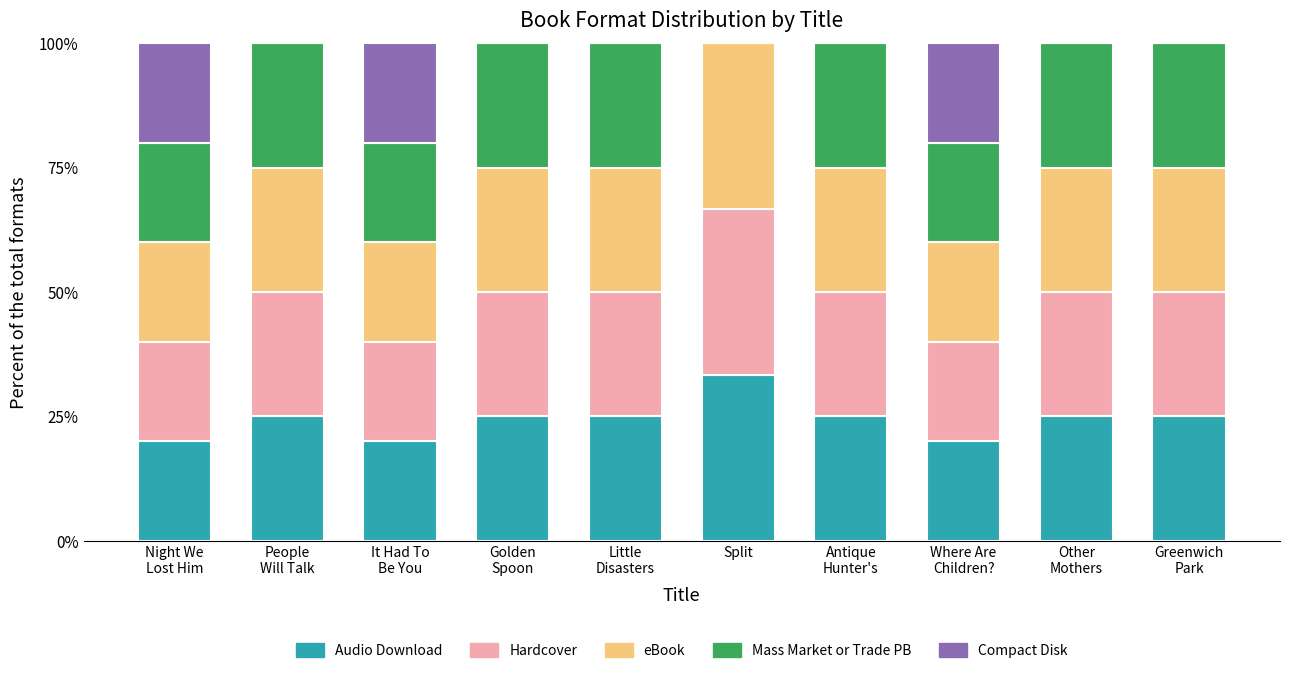

Which category has the highest value in the Audio Download series?

Split